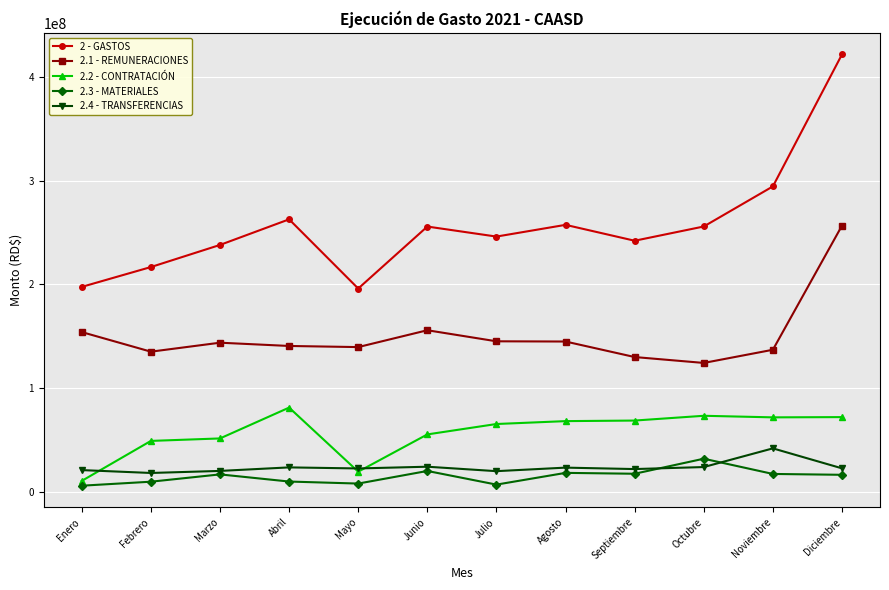

Does the chart have visible grid lines?

Yes